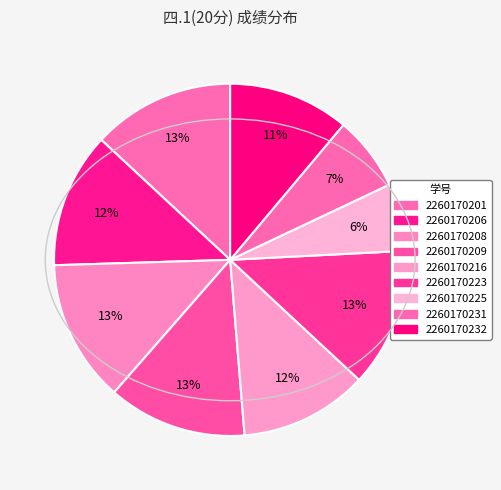

Count the number of slices in the pie.

9